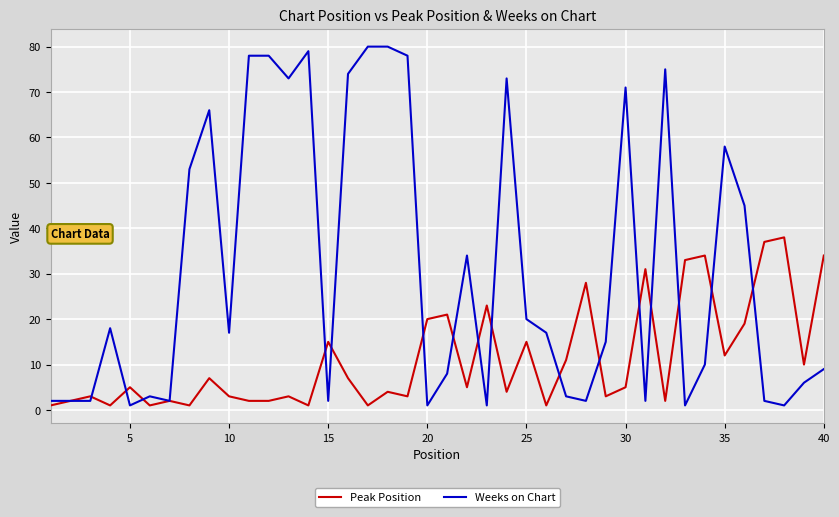

Which series has the largest total across all categories?

Weeks on Chart